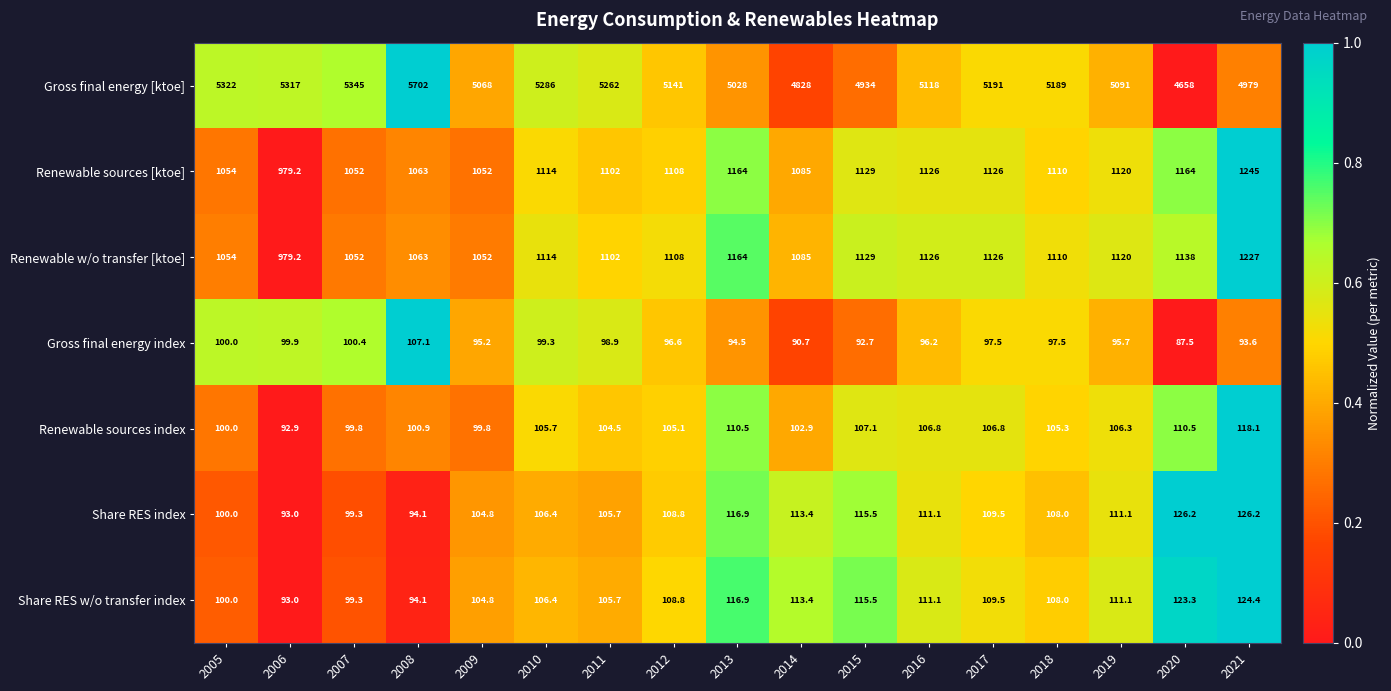

What is the highest value of the Gross final energy [ktoe] series?

5702.0